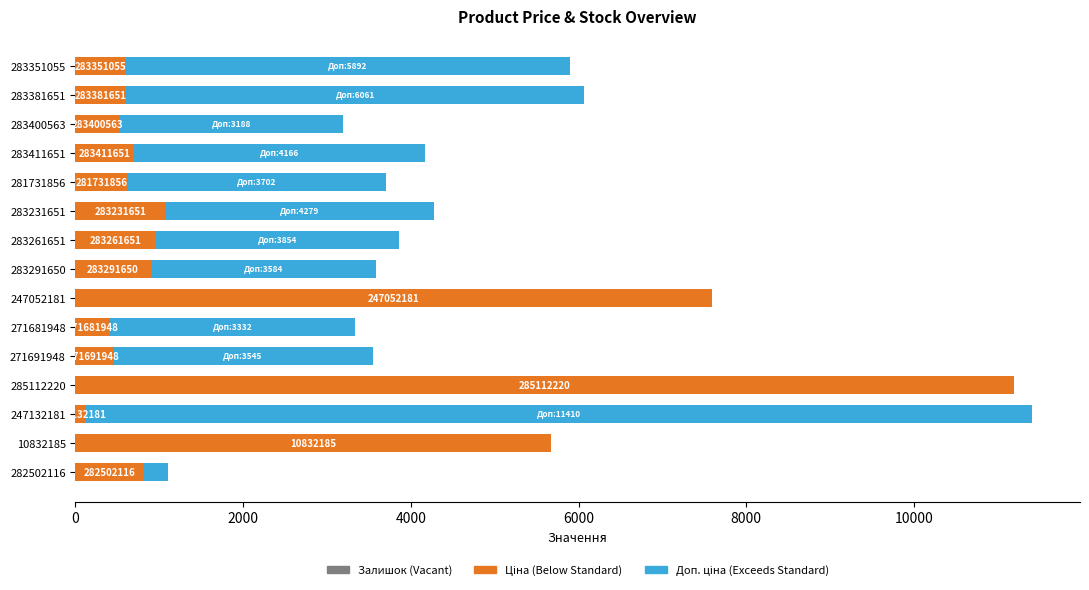

Which series changed the most between 283291650 and 281731856?

Доп. ціна (Exceeds Standard)